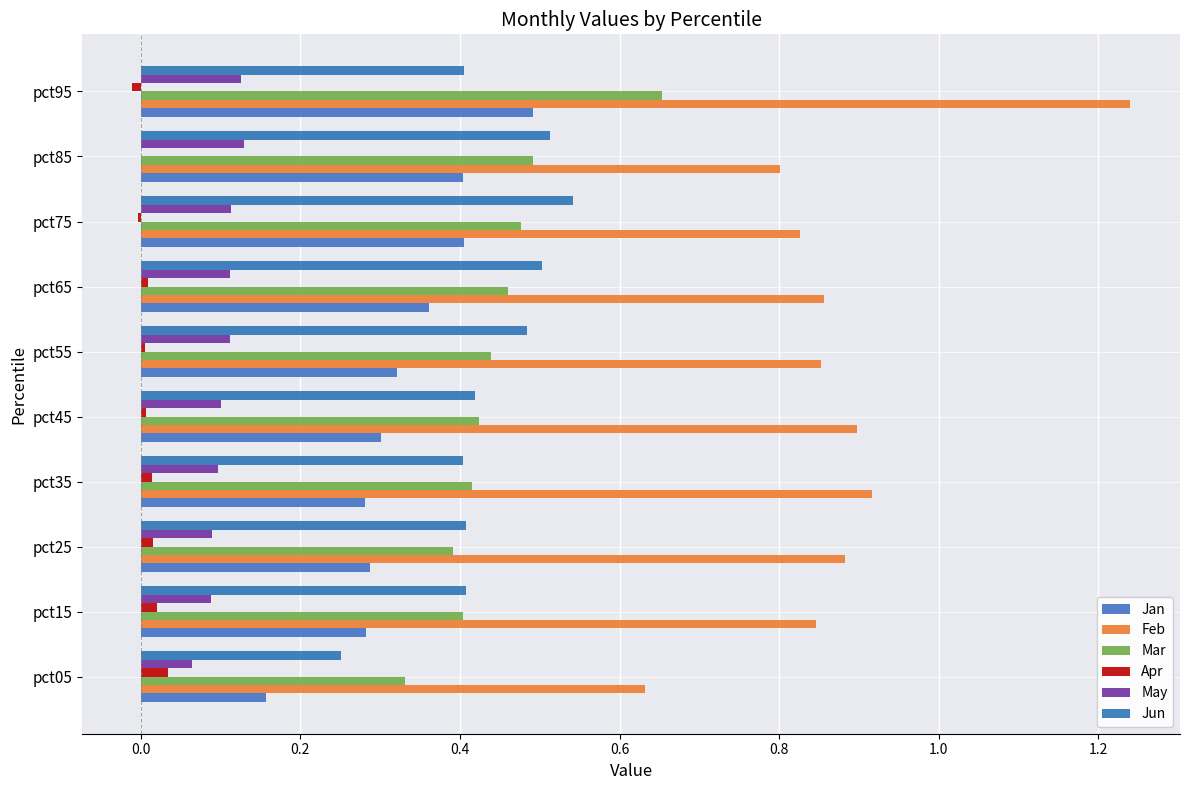

At which label is May closest to 0?

pct05